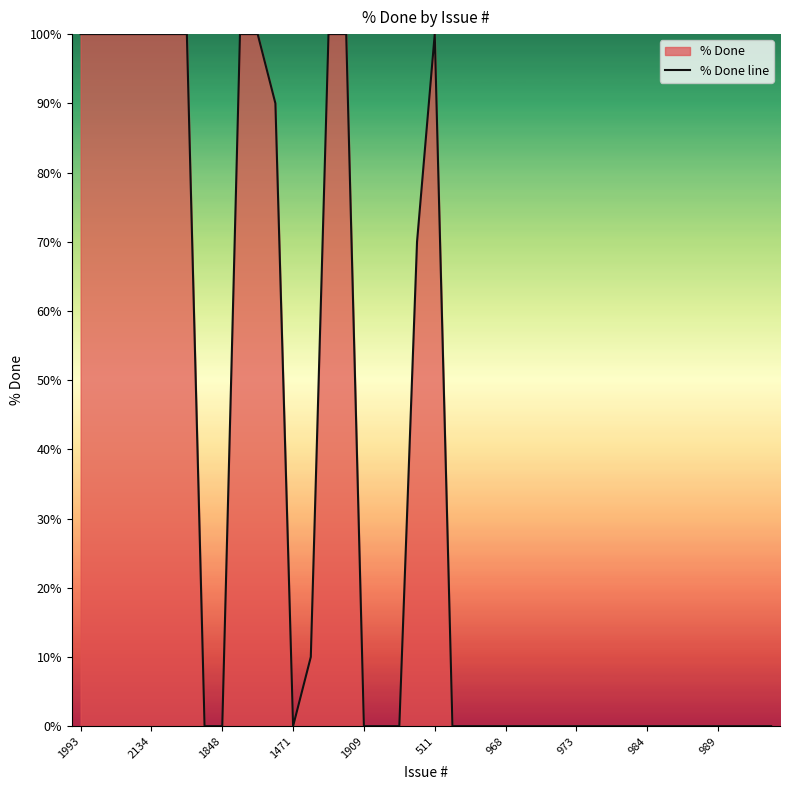

The chart shows a value of 100 at 511. True or false?

True